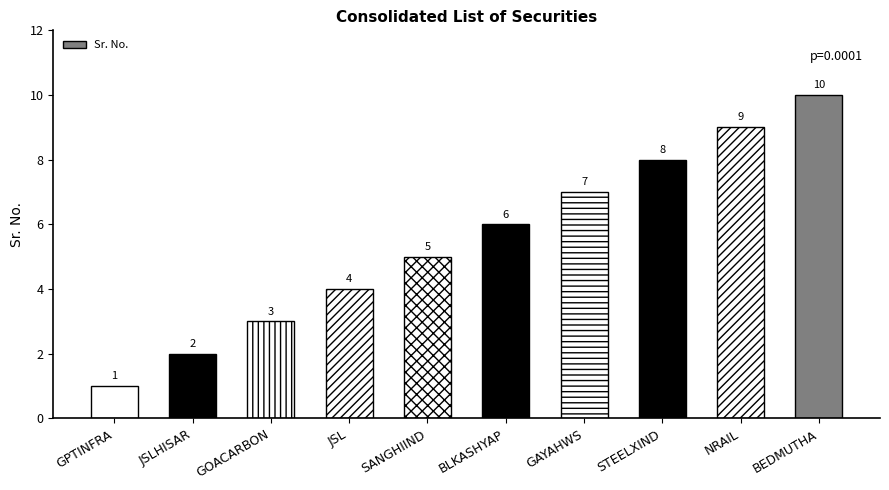

Reading left to right, what are all the values shown in this chart?

GPTINFRA=1	JSLHISAR=2	GOACARBON=3	JSL=4	SANGHIIND=5	BLKASHYAP=6	GAYAHWS=7	STEELXIND=8	NRAIL=9	BEDMUTHA=10